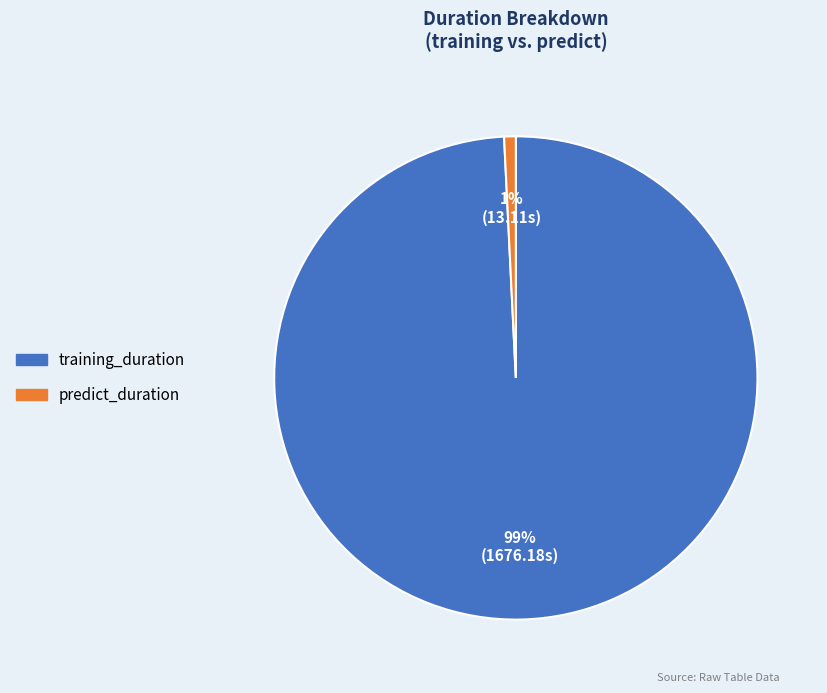

Between predict_duration and training_duration, which is larger?

training_duration